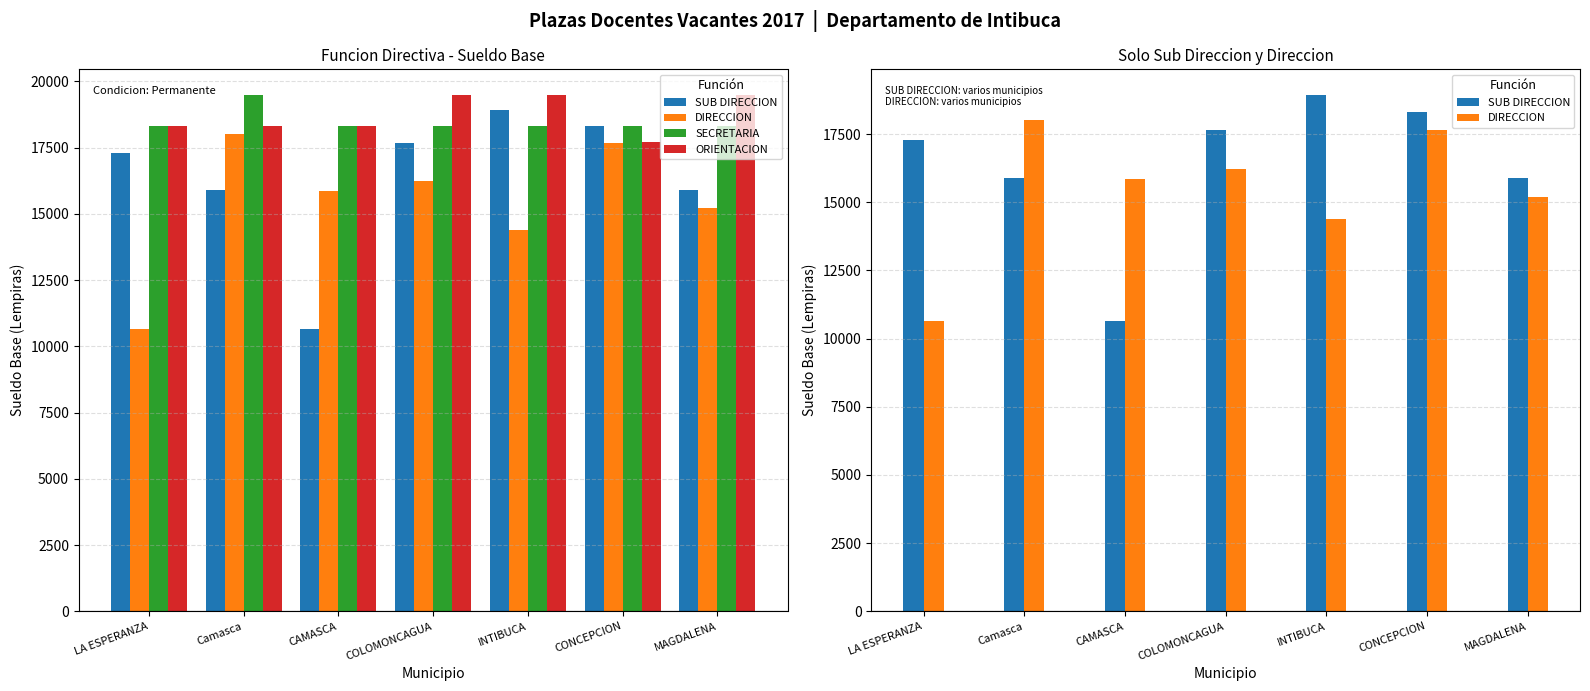

Reading left to right, what are all the values shown in this chart?

SUB DIRECCION: LA ESPERANZA=17299.0	Camasca=15881.4	CAMASCA=10663.9	COLOMONCAGUA=17667.3	INTIBUCA=18929.7	CONCEPCION=18329.0	MAGDALENA=15881.4
DIRECCION: LA ESPERANZA=10663.9	Camasca=18007.8	CAMASCA=15871.4	COLOMONCAGUA=16235.8	INTIBUCA=14393.8	CONCEPCION=17668.6	MAGDALENA=15199.8
SECRETARIA: LA ESPERANZA=18319.9	Camasca=19476.8	CAMASCA=18319.9	COLOMONCAGUA=18319.9	INTIBUCA=18319.9	CONCEPCION=18319.9	MAGDALENA=18319.9
ORIENTACION: LA ESPERANZA=18319.9	Camasca=18319.9	CAMASCA=18319.9	COLOMONCAGUA=19476.8	INTIBUCA=19476.8	CONCEPCION=17690.0	MAGDALENA=19476.7